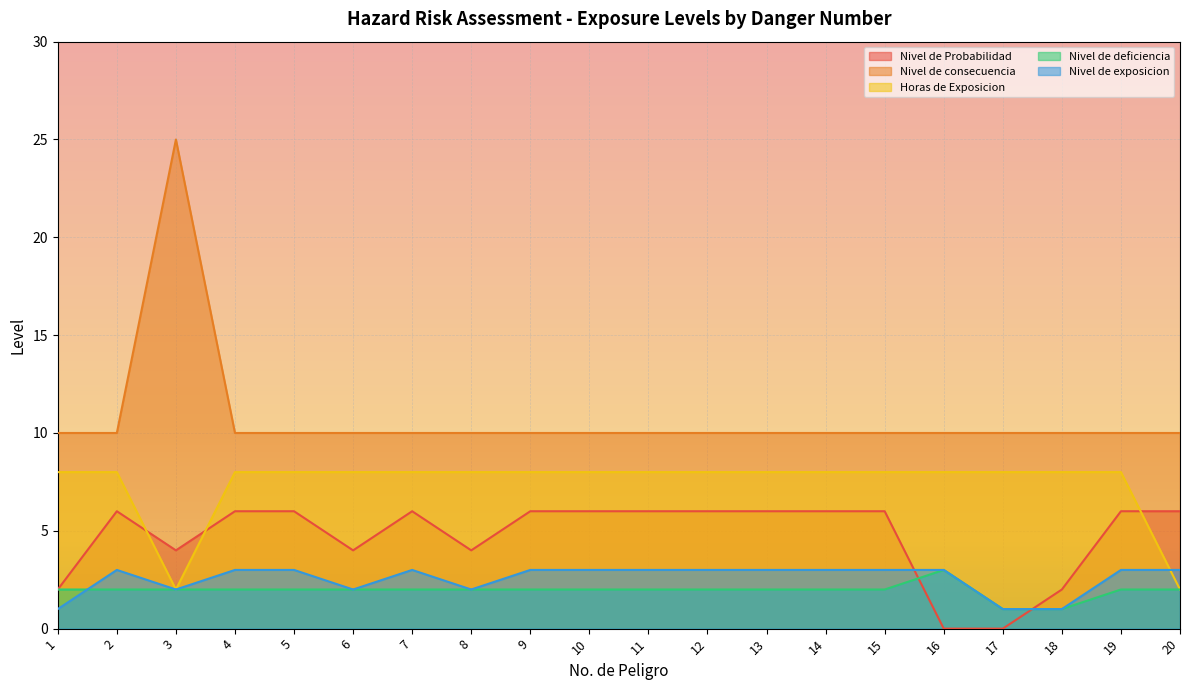

Rank the categories by Horas de Exposicion value from highest to lowest.

1, 2, 4, 5, 6, 7, 8, 9, 10, 11, 12, 13, 14, 15, 16, 17, 18, 19, 3, 20